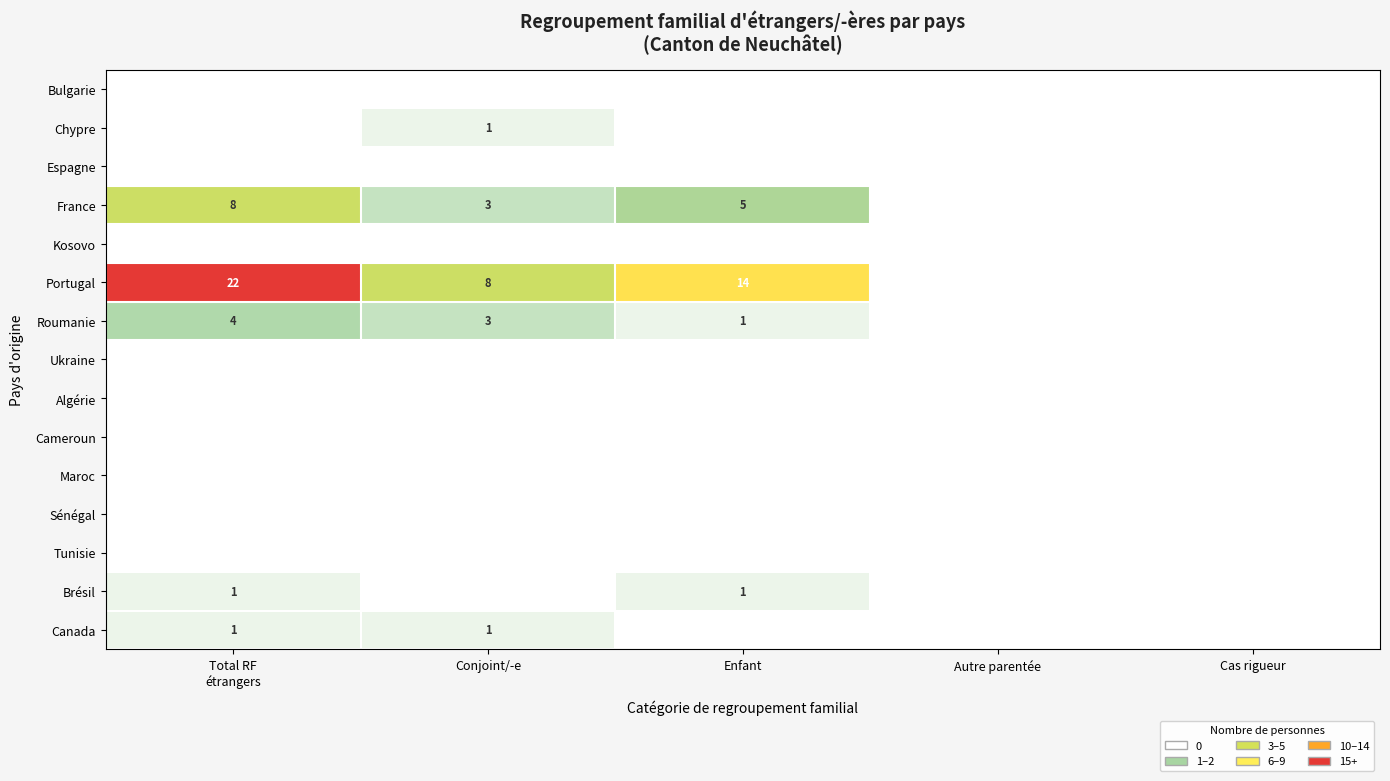

The France series shows 1 at Conjoint/-e. True or false?

False